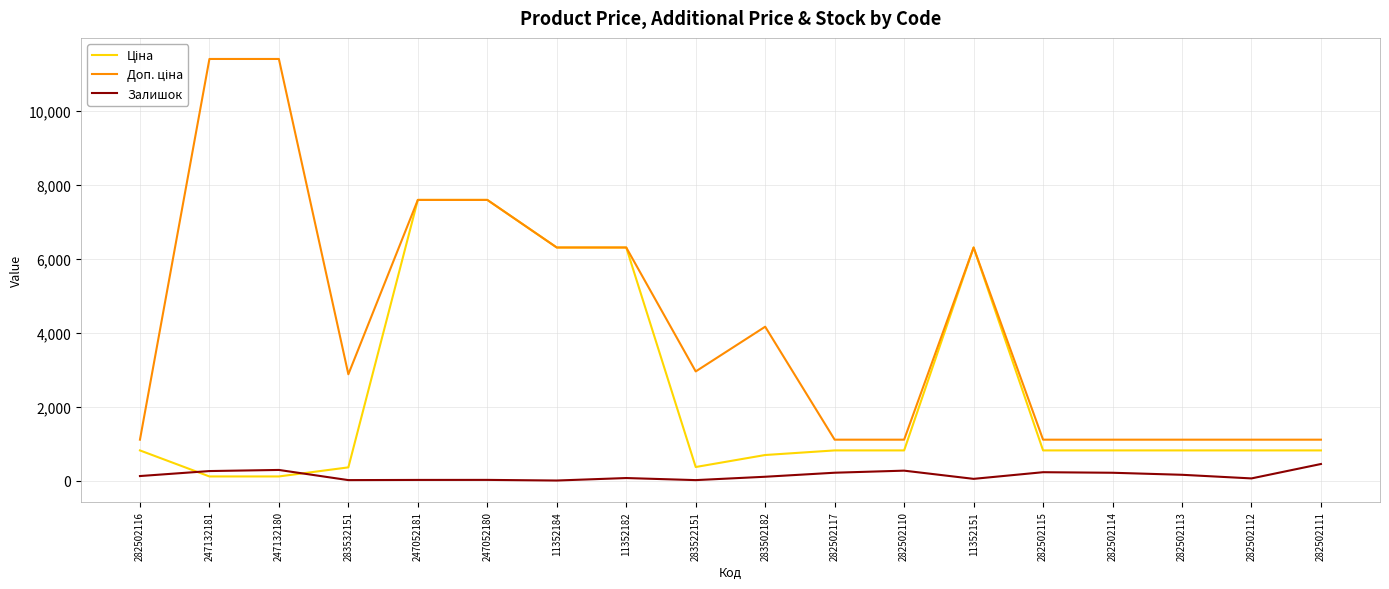

What is the maximum value shown in the chart?

11410.0